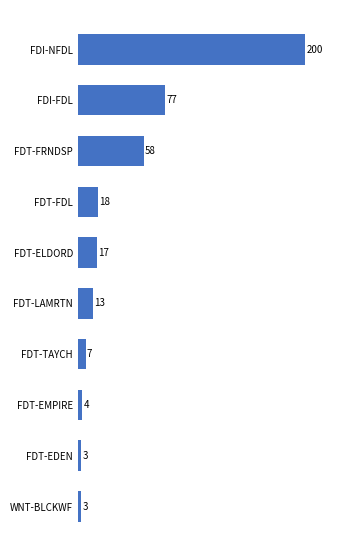

What is the average value?

40